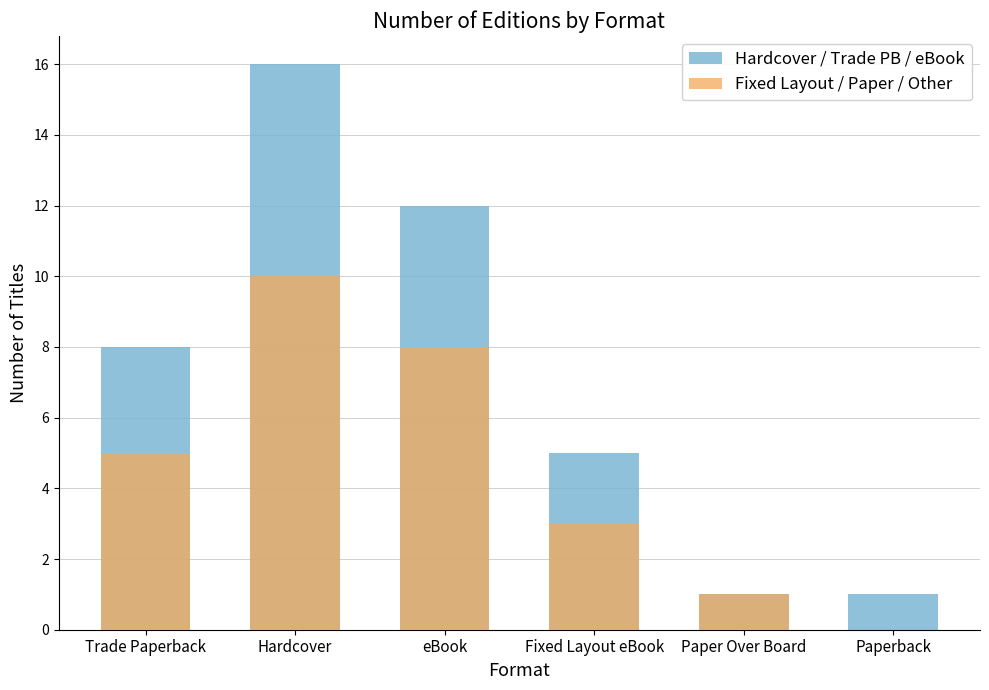

How many values in the Hardcover / Trade PB / eBook series are below 8?

3